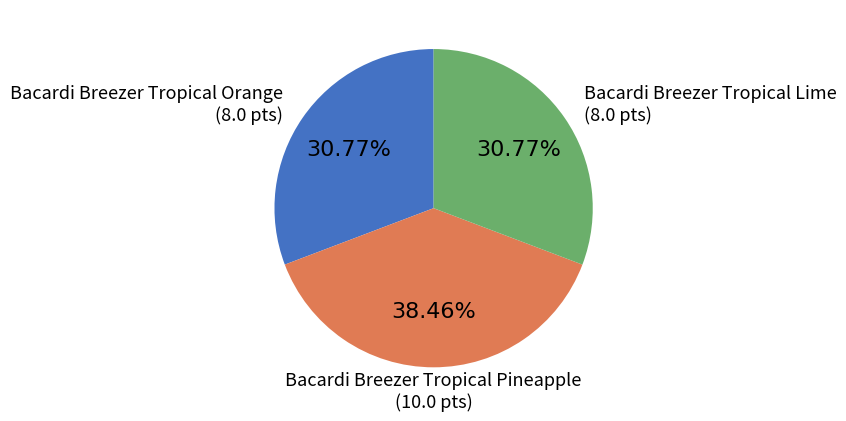

Count the number of slices in the pie.

3